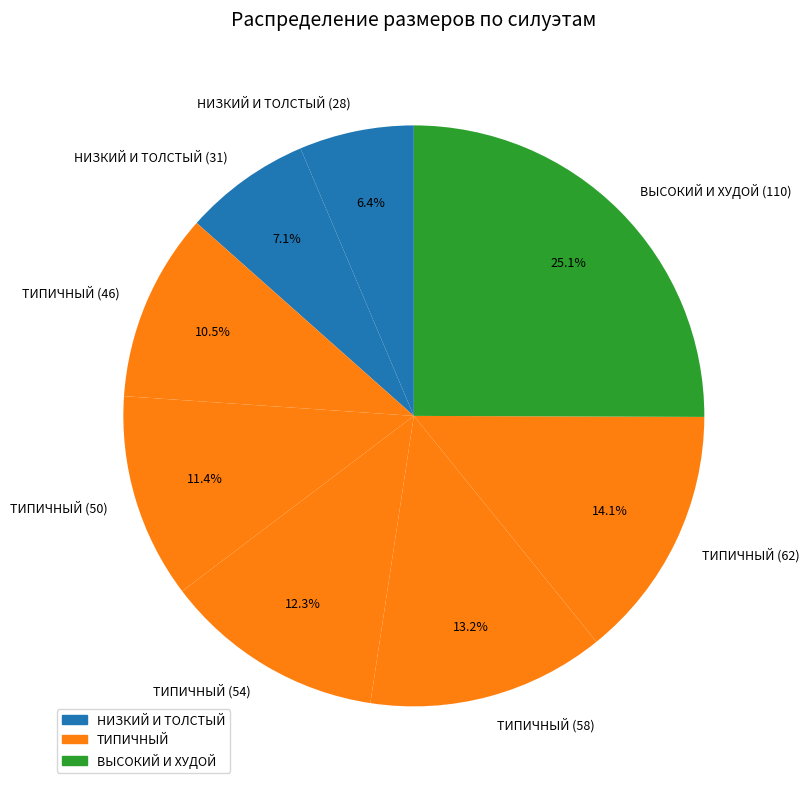

To the nearest percent, what is the difference between the largest and smallest slice percentages?

19%